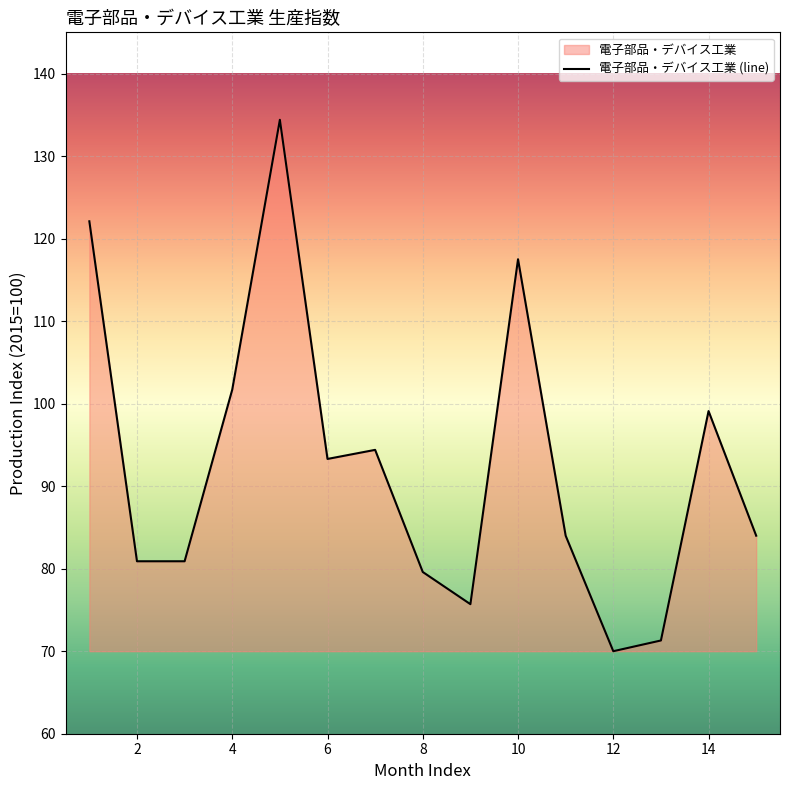

What is the sum of all values?

1388.9